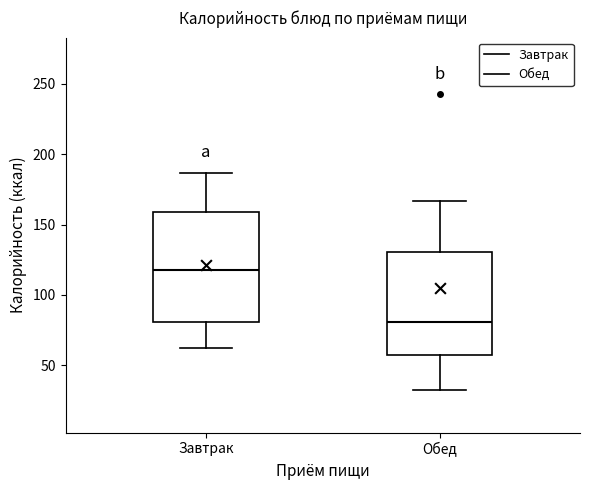

Where is the lower edge of the box for Обед on the y-axis? The values are not printed on the chart, so give them approximately, as read against the axis.

60